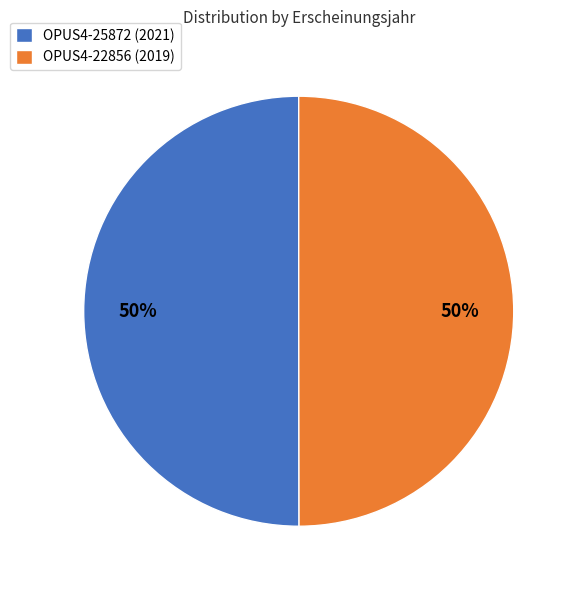

To the nearest percent, what portion does OPUS4-22856 (2019) represent?

50%